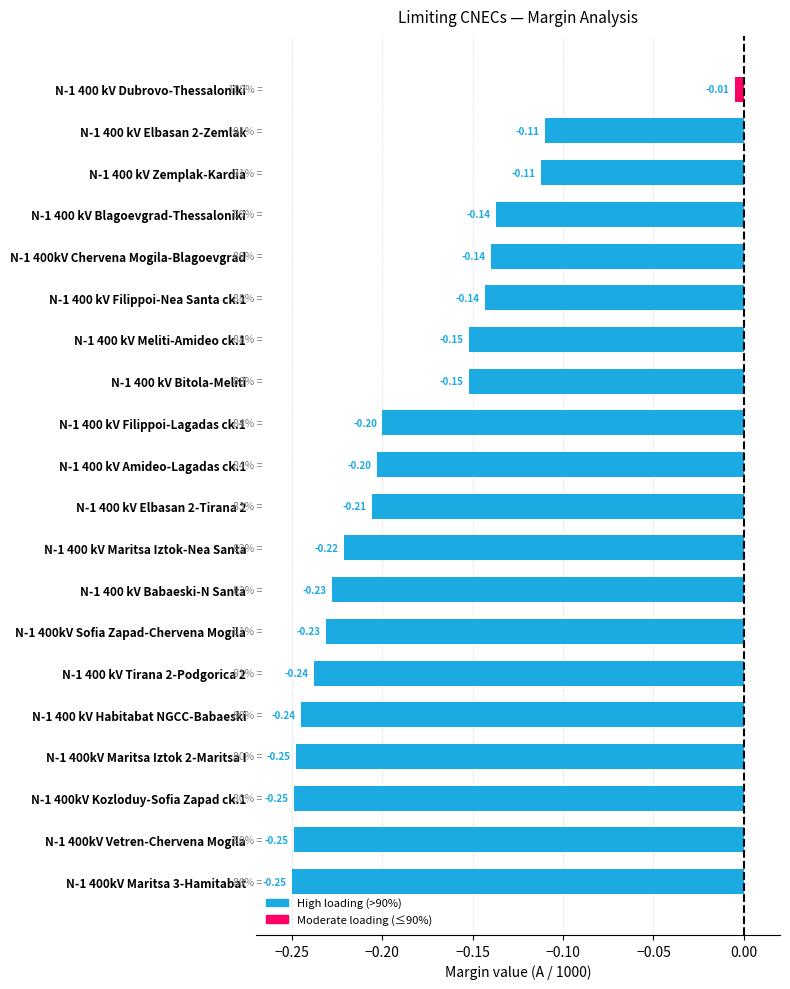

How many distinct data groups are displayed?

1